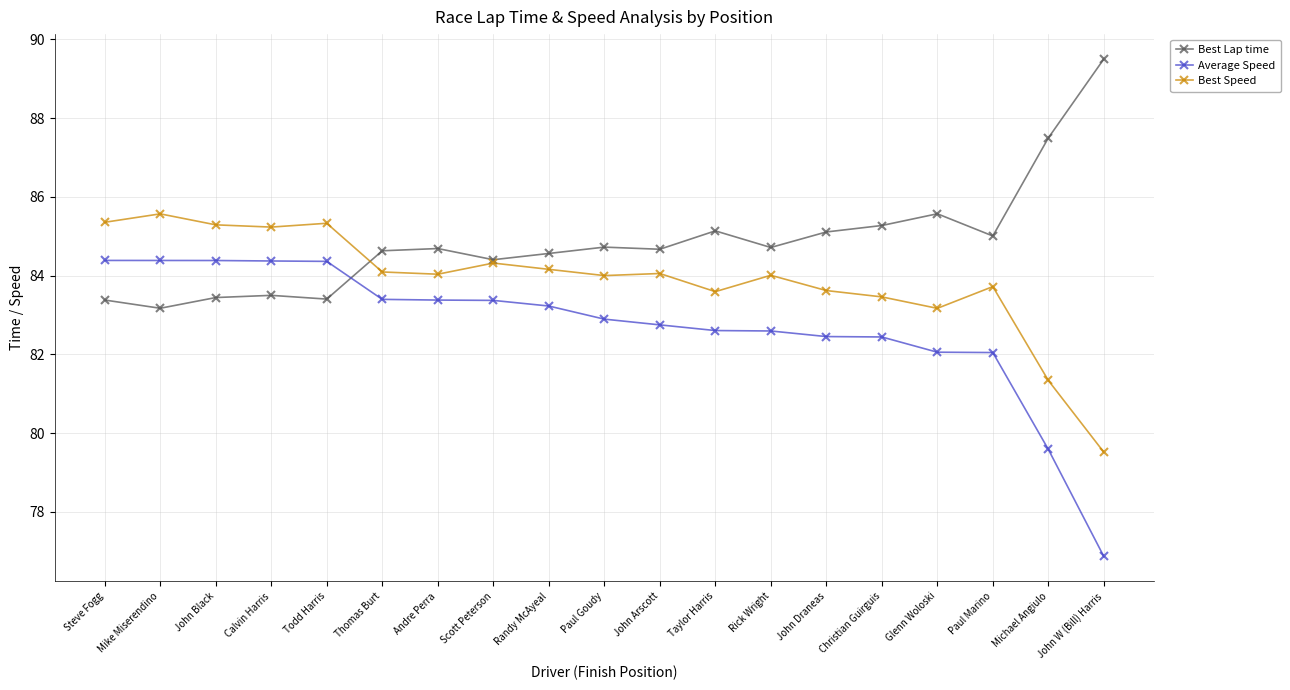

What is the sum of the Average Speed values at Thomas Burt and Mike Miserendino?

167.8